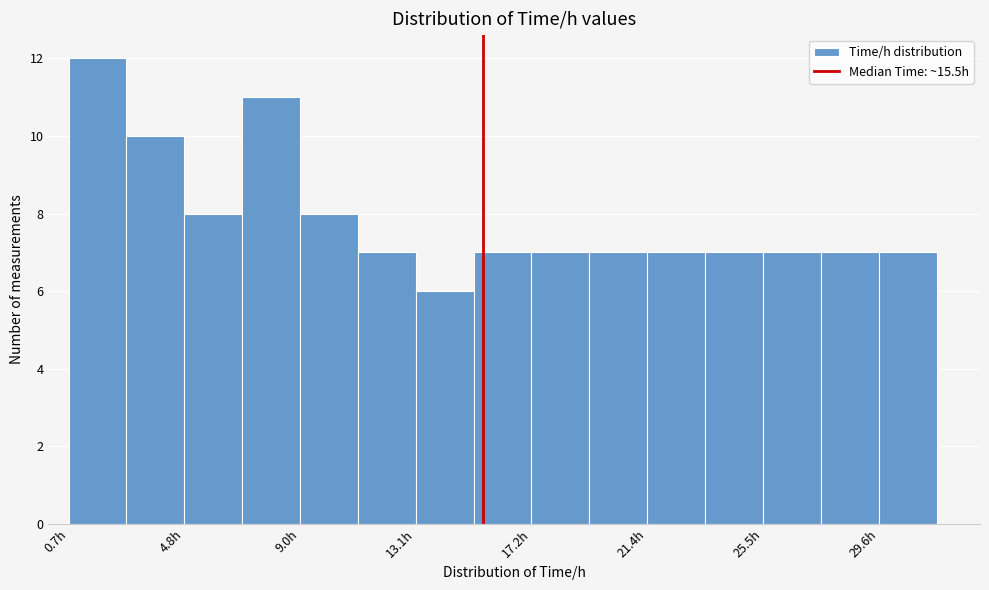

Reading left to right, transcribe this chart: for each bar, give the range it covers on the x-axis and its height. Neither the bar edges nor the heights are printed on the chart, so give them approximately, as read against the axes.

0.5 to 3.0: 12
3.0 to 5.0: 10
5.0 to 7.0: 8
7.0 to 9.0: 11
9.0 to 11.0: 8
11.0 to 13.0: 7
13.0 to 15.0: 6
15.0 to 17.0: 7
17.0 to 19.5: 7
19.5 to 21.5: 7
21.5 to 23.5: 7
23.5 to 25.5: 7
25.5 to 27.5: 7
27.5 to 29.5: 7
29.5 to 31.5: 7